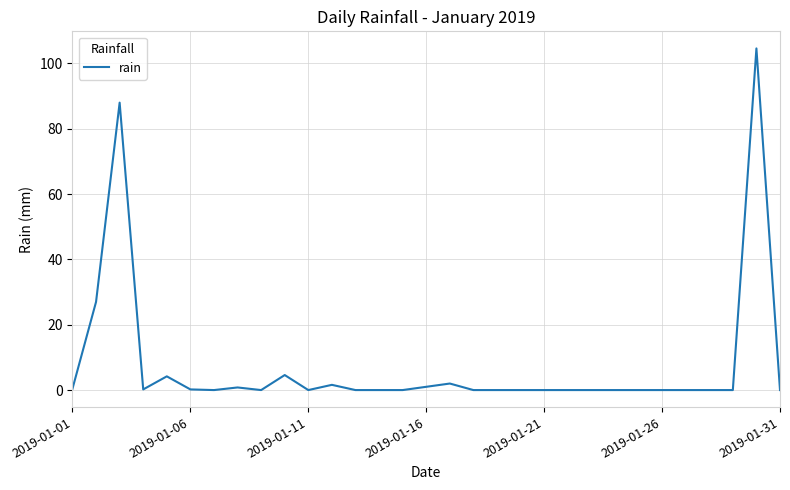

What is the greatest value displayed?

104.6